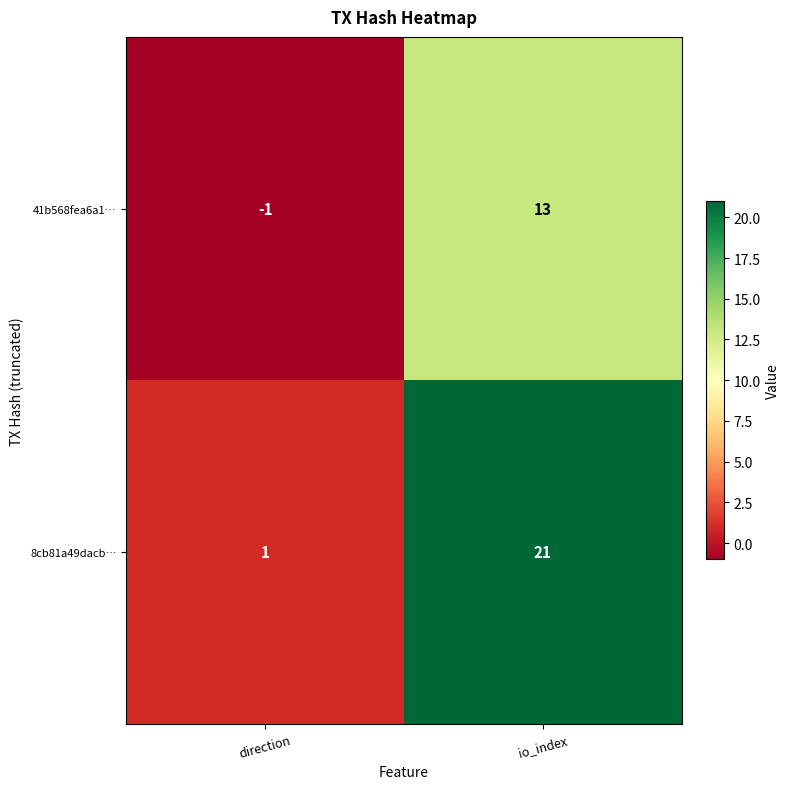

Which series has the largest total across all categories?

8cb81a49dacb…